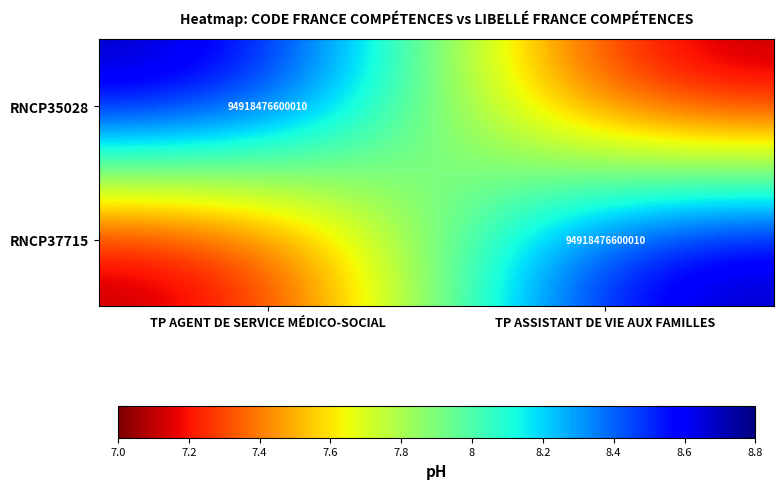

Is it true that RNCP35028 equals 94918476600010 at TP AGENT DE SERVICE MÉDICO-SOCIAL?

True